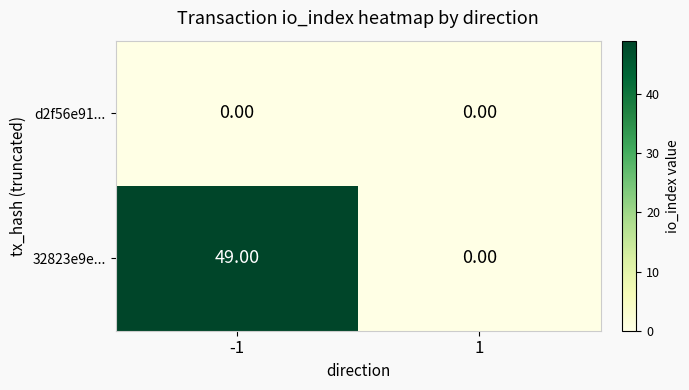

What is the spread (max minus min) of values at -1?

49